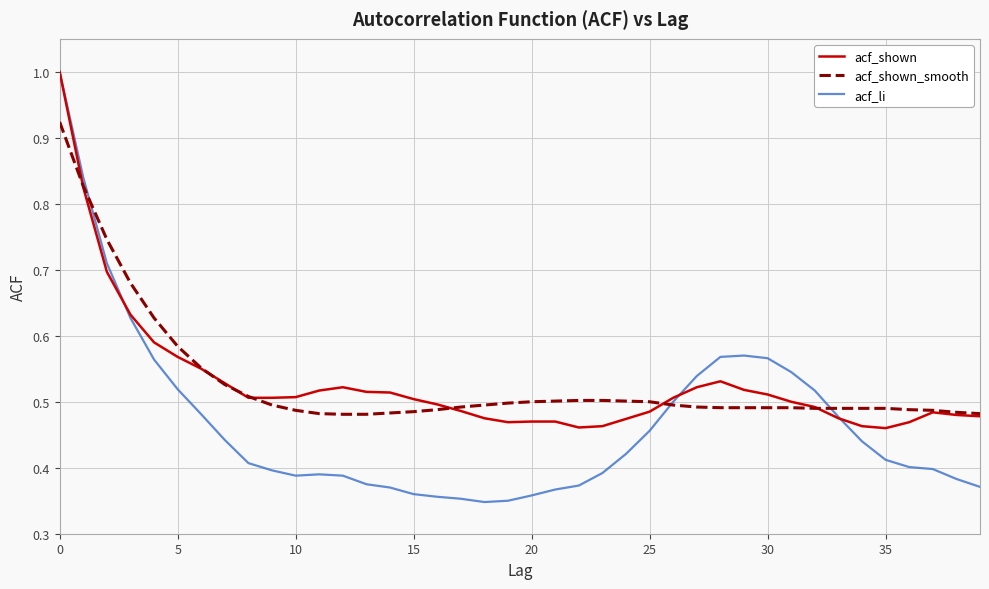

What is the highest value of the acf_shown series?

1.0